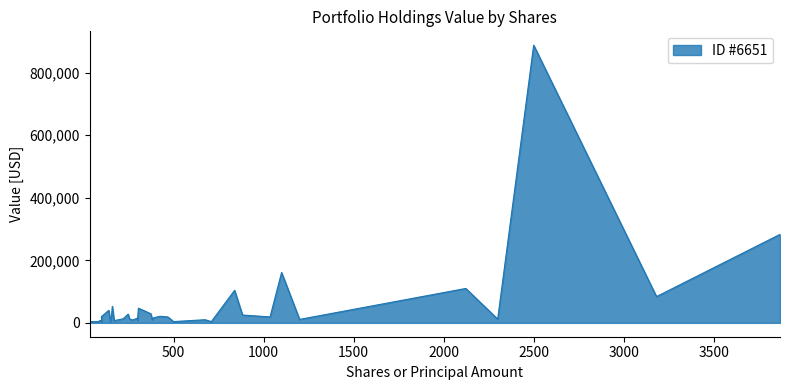

The chart shows a value of 37343 at 883. True or false?

False